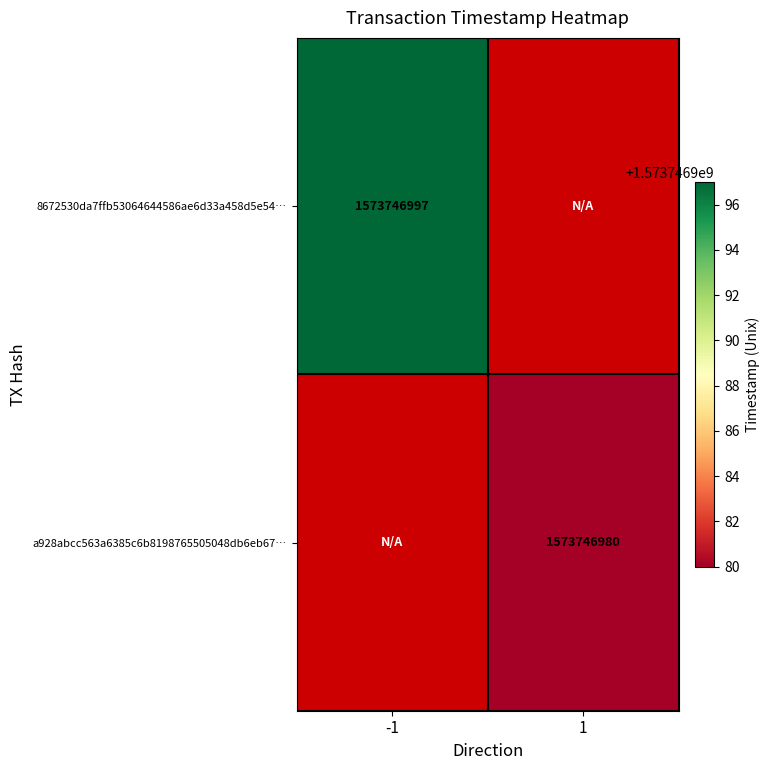

Which series has the largest range (max minus min)?

8672530da7ffb53064644586ae6d33a458d5e54